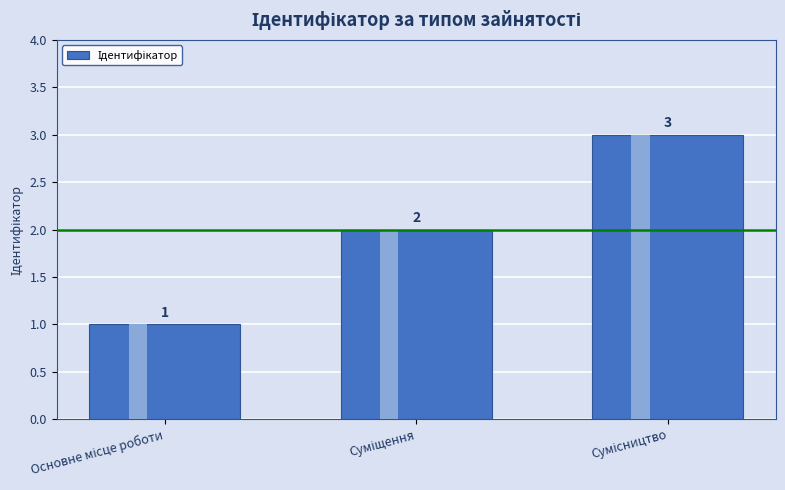

What is the label of the 1st bar from the left?

Основне місце роботи